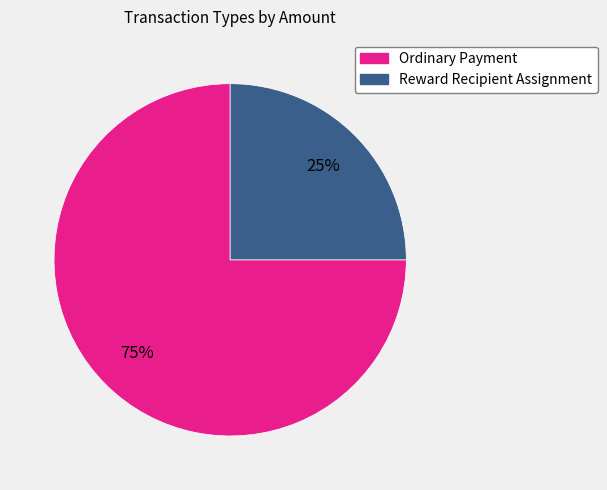

Count the number of slices in the pie.

2